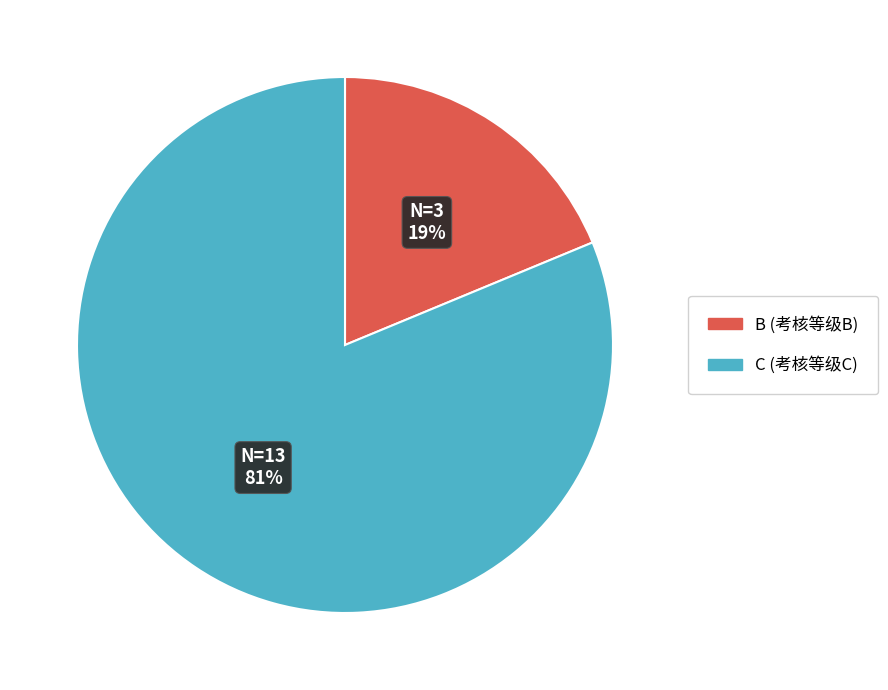

How many slices are in this pie chart?

2